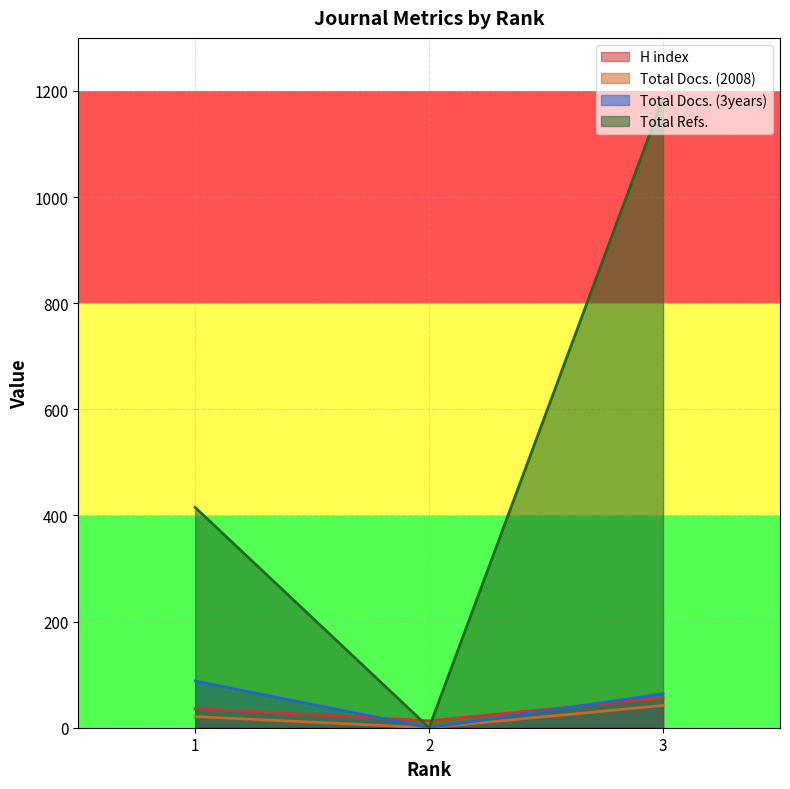

The value of Total Refs. at 1 is 415. True or false?

True